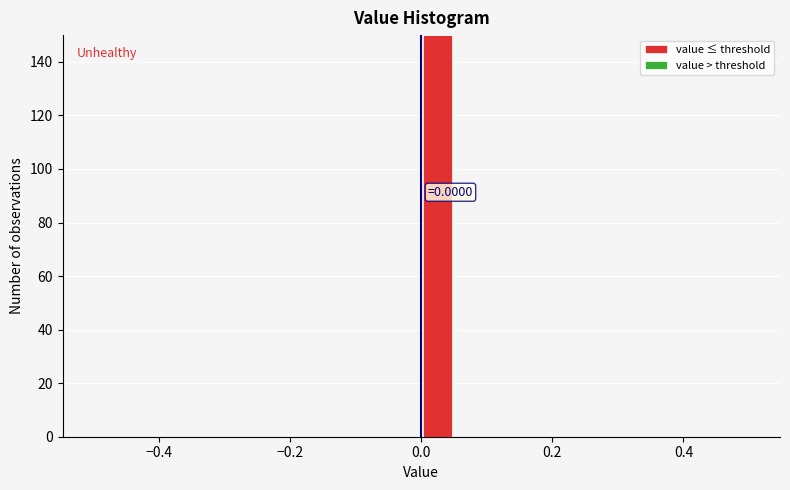

Around what value on the x-axis is the tallest bar? Give the approximate position of its centre, as read against the axis.

0.02